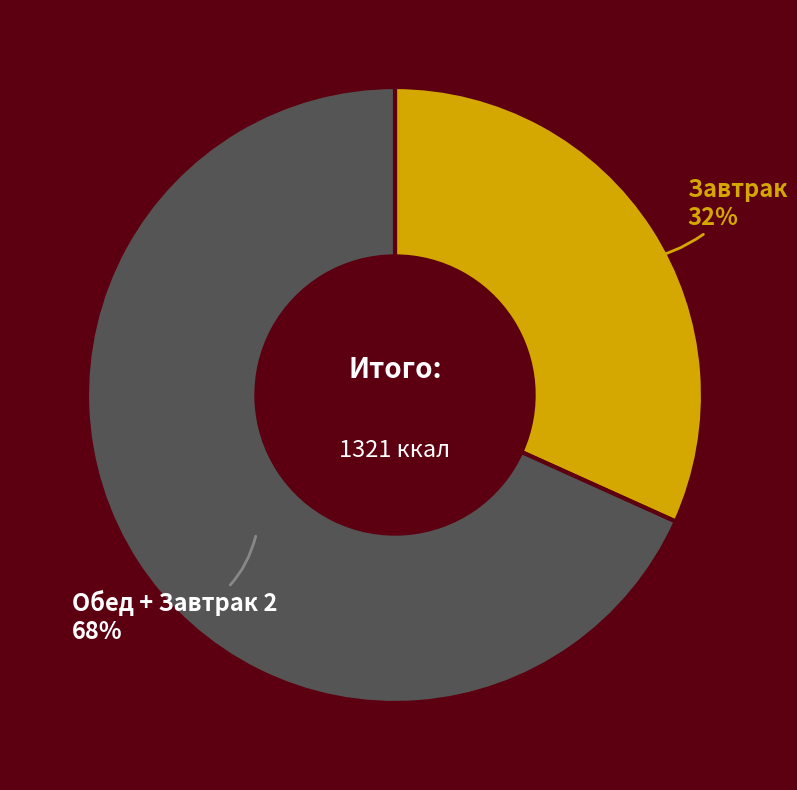

Is the sum of Завтрак and Обед + Завтрак 2 greater than half?

Yes